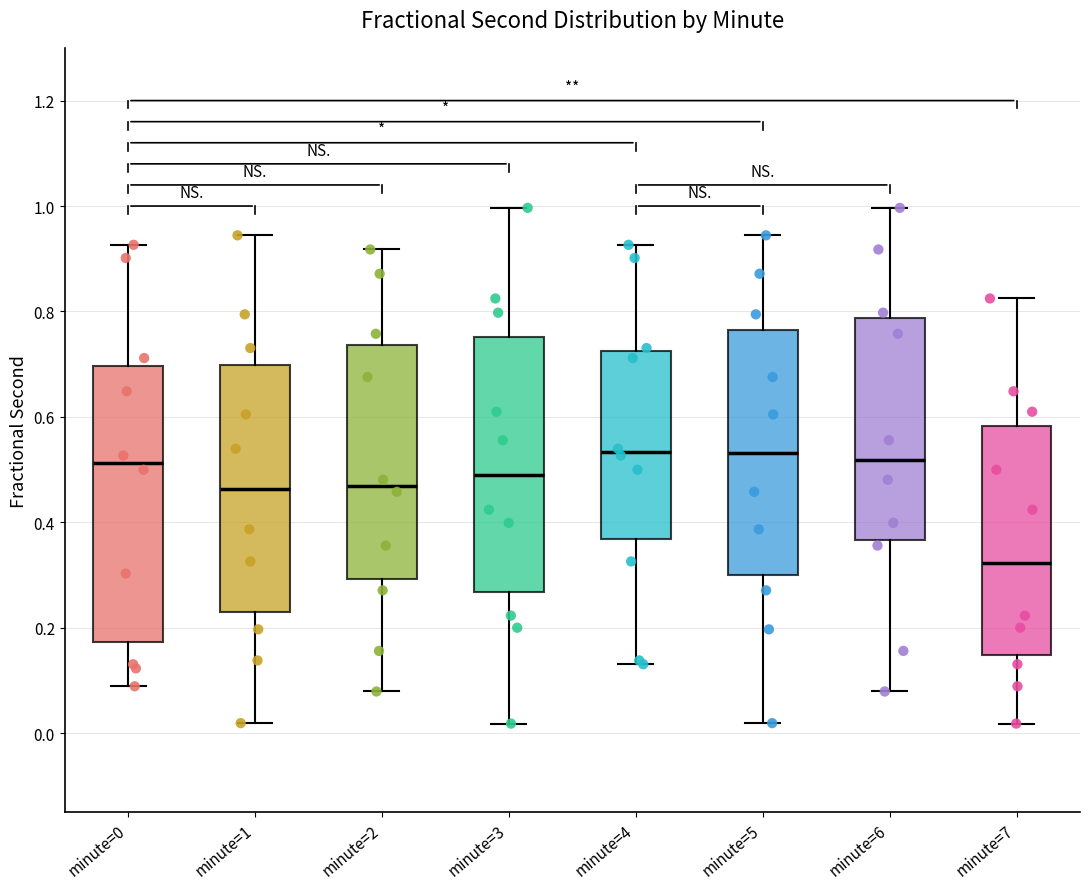

Which box has the lowest median line?

minute=7